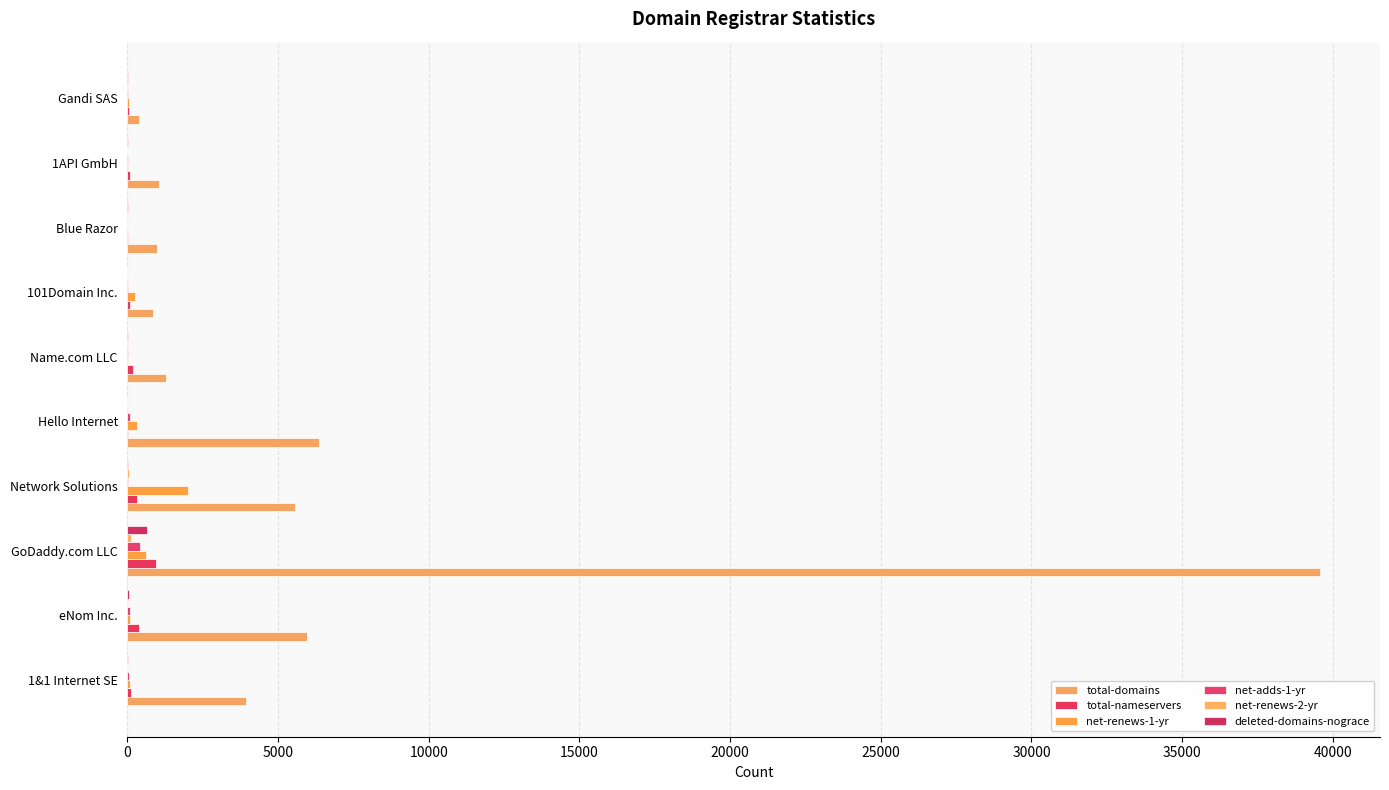

Which series has the widest spread of values?

total-domains